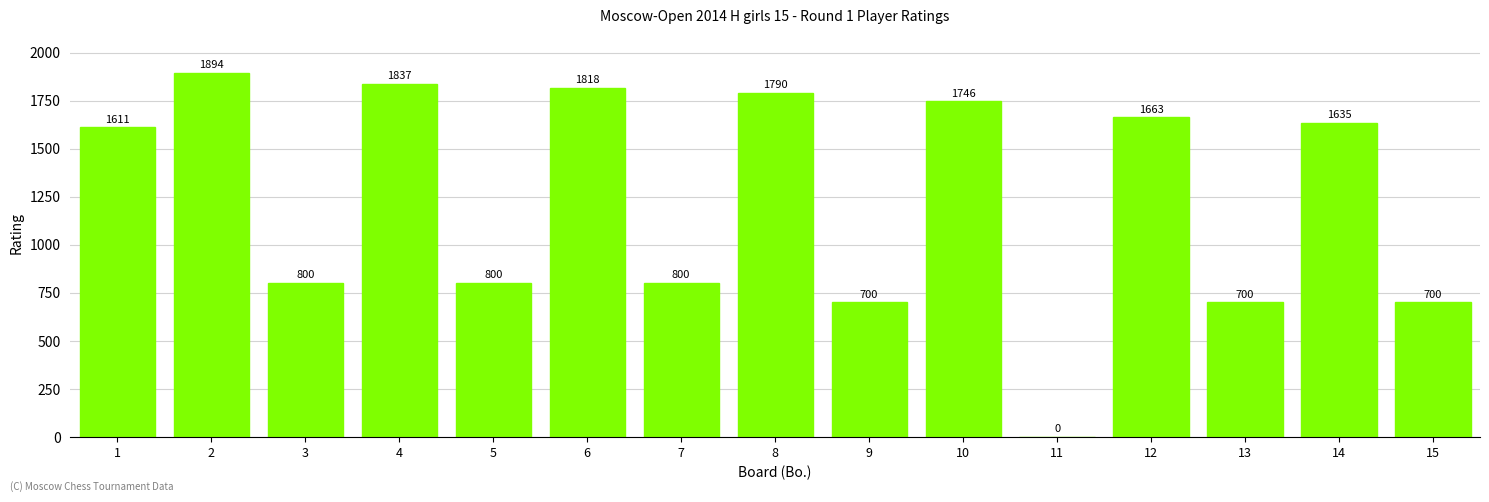

What is the maximum value shown in the chart?

1894